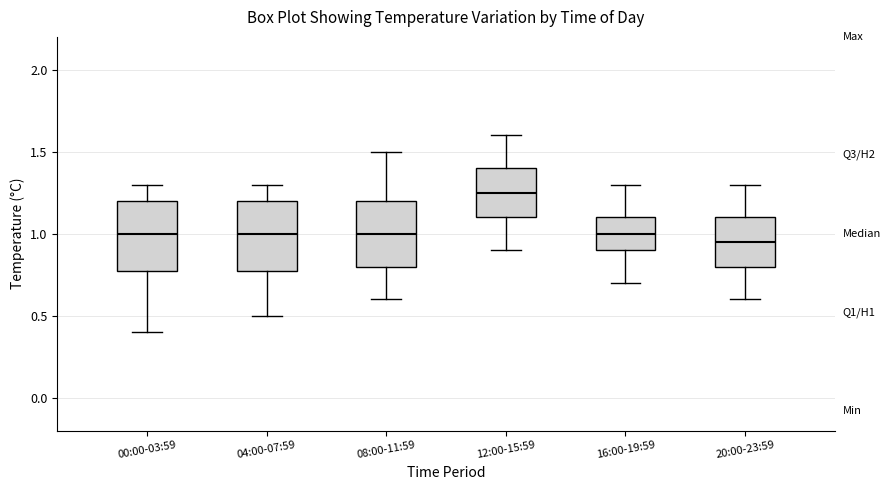

Where does the upper whisker of the box for 20:00-23:59 end on the y-axis? The values are not printed on the chart, so give them approximately, as read against the axis.

1.30